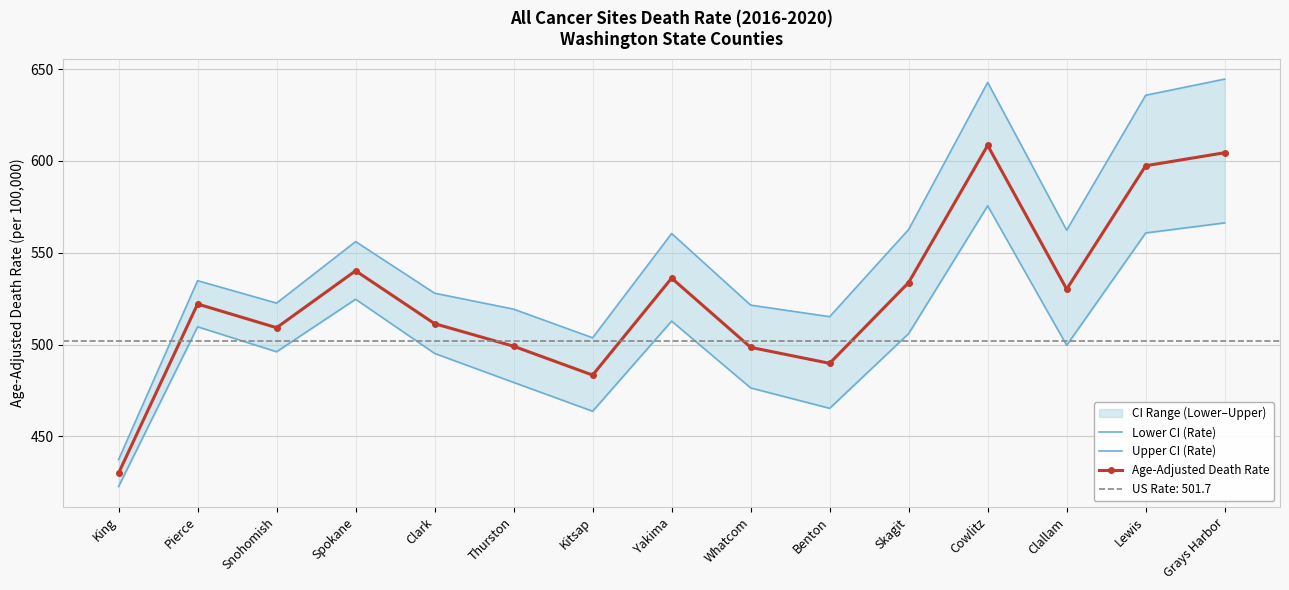

What is the minimum value for Age-Adjusted Death Rate?

430.0